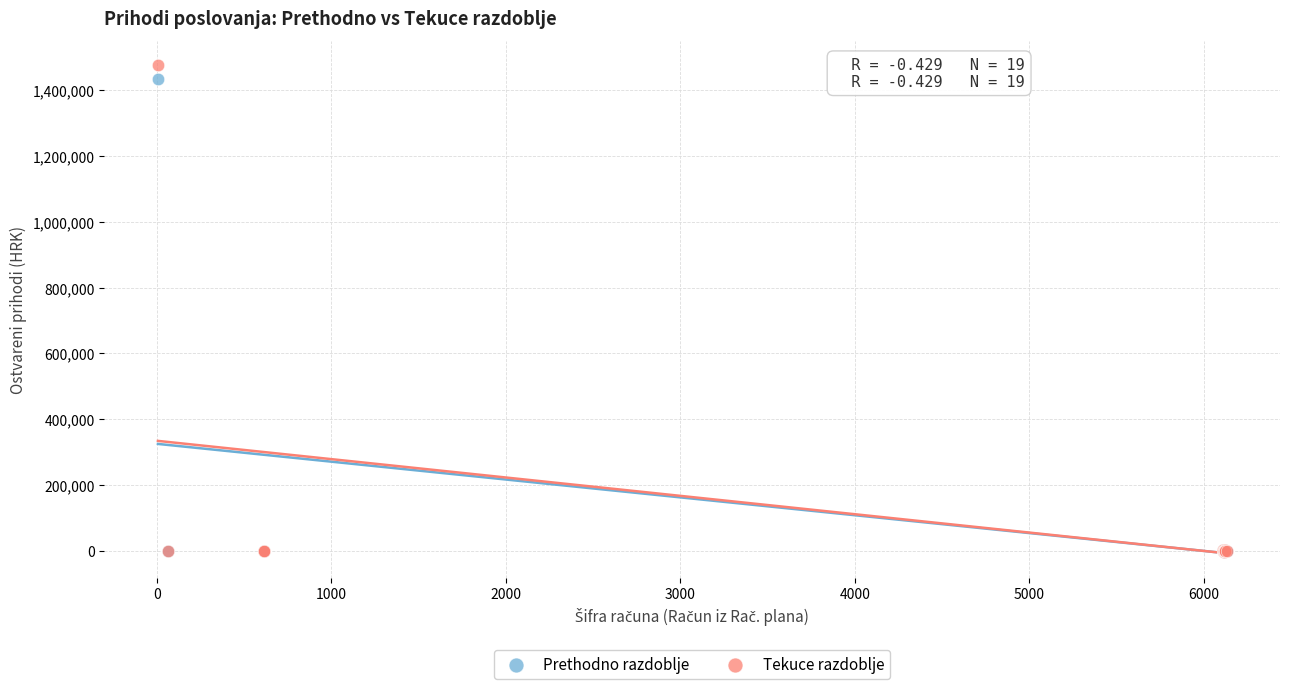

Across all series, what Y value is closest to 736765?

1434640.7